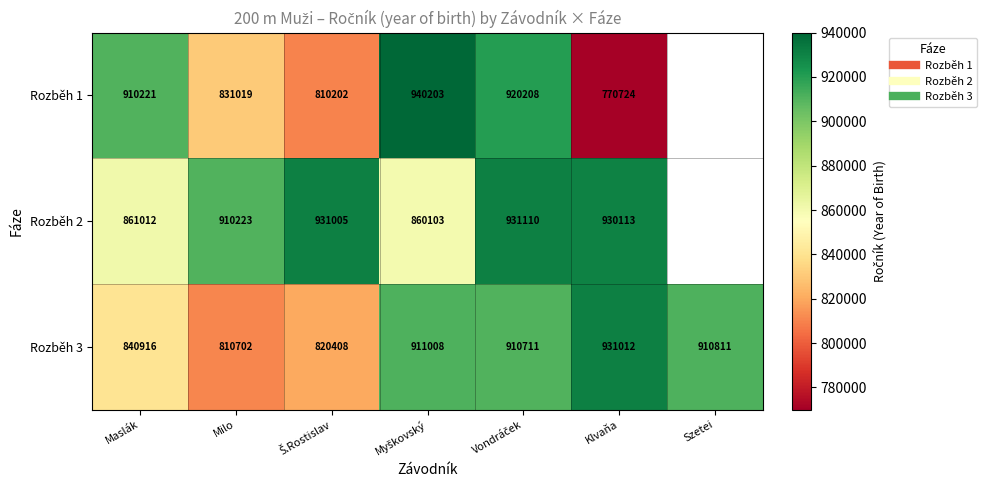

What is the difference between the maximum and minimum values in the Rozběh 3 series?

120310.0